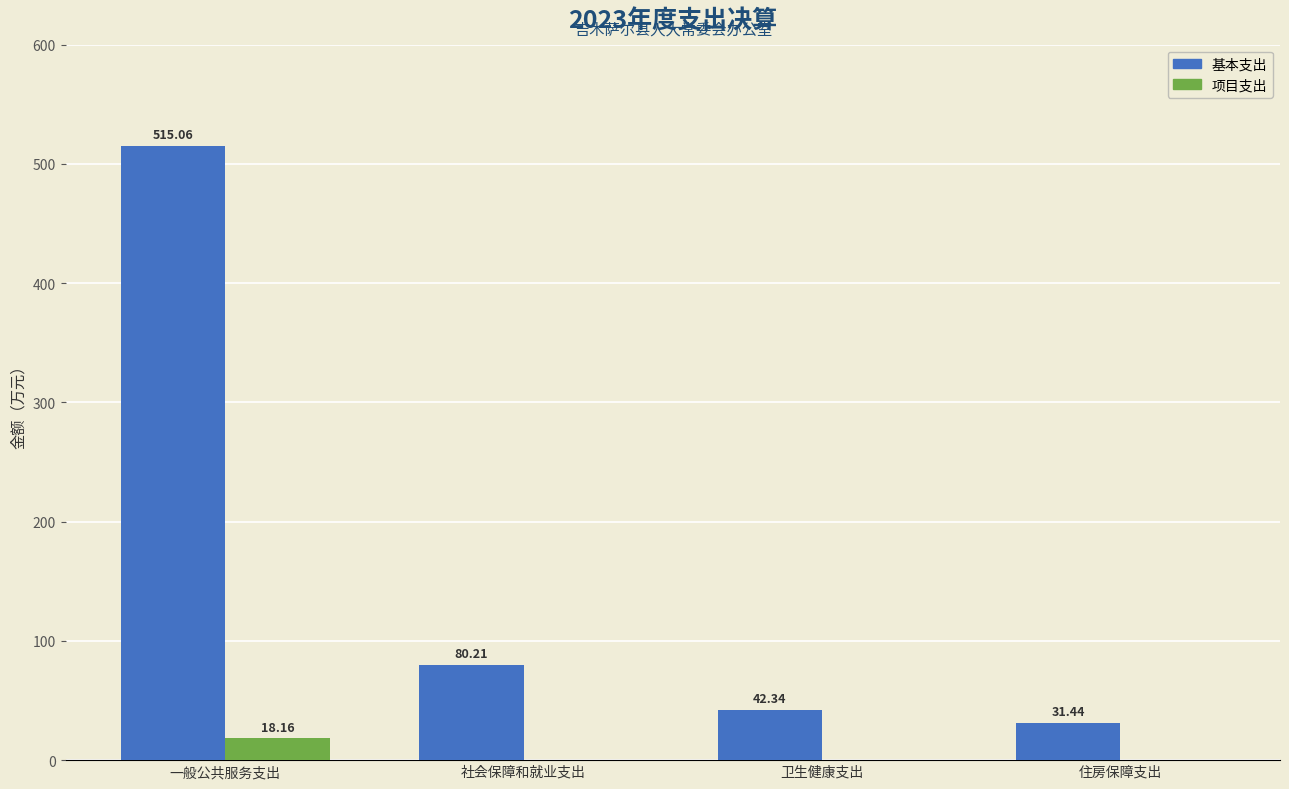

Reading left to right, what are all the values shown in this chart?

基本支出: 515.1	80.2	42.3	31.4
项目支出: 18.2	0.0	0.0	0.0